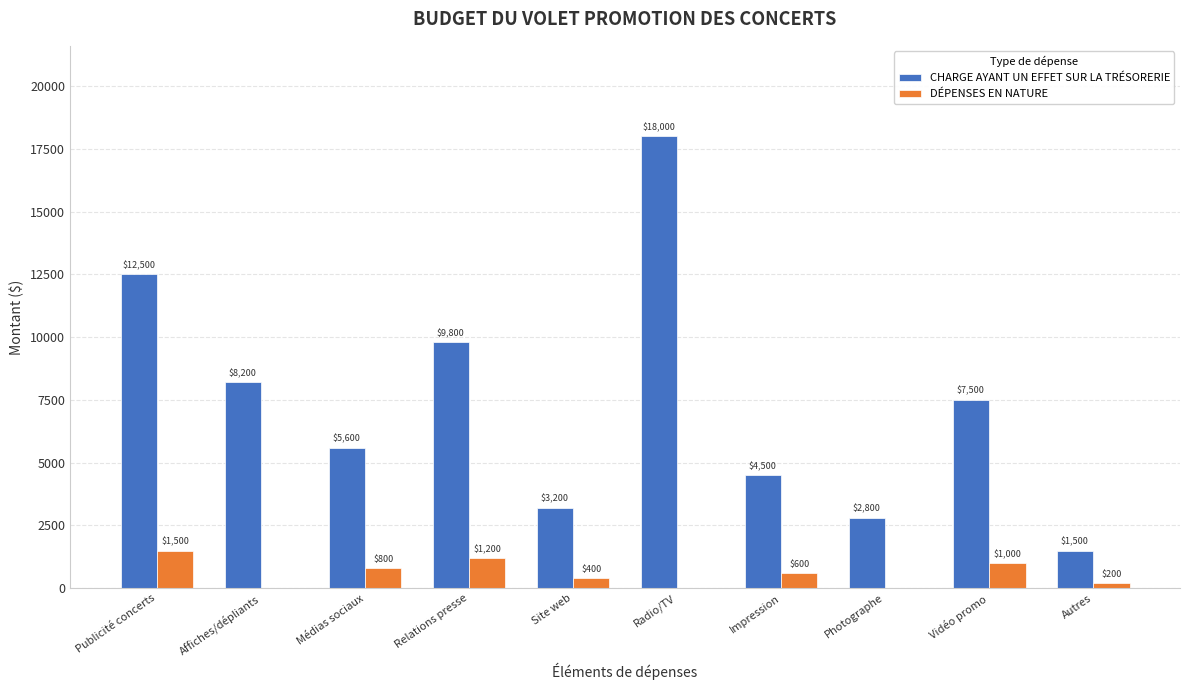

Which series changed the most between Photographe and Autres?

CHARGE AYANT UN EFFET SUR LA TRÉSORERIE